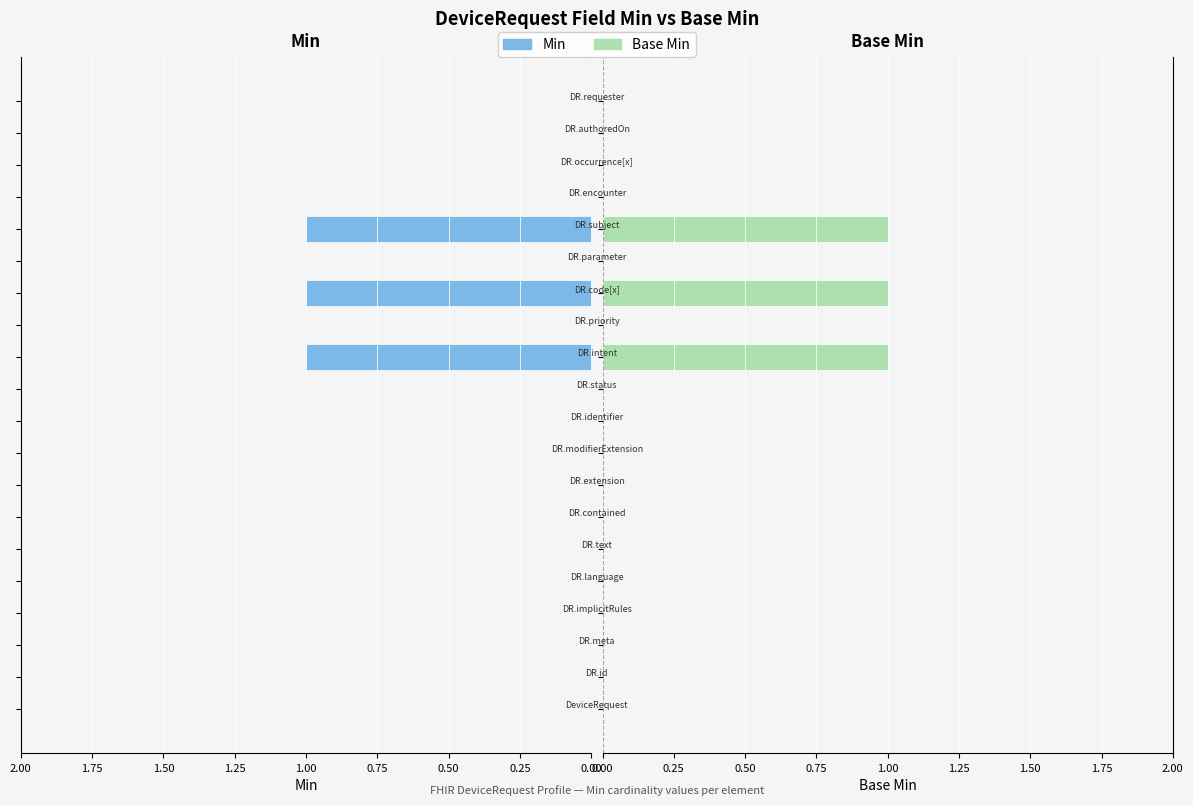

Which series has the largest total across all categories?

Min